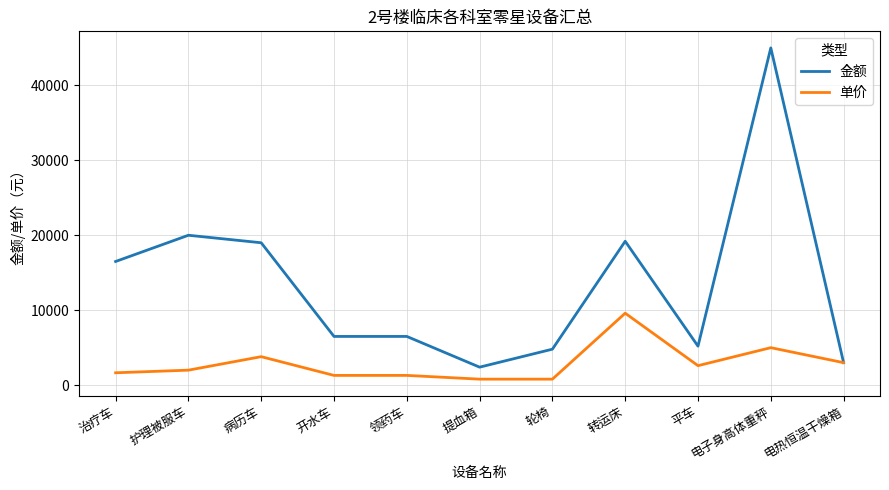

Which label corresponds to the largest value in the chart?

电子身高体重秤